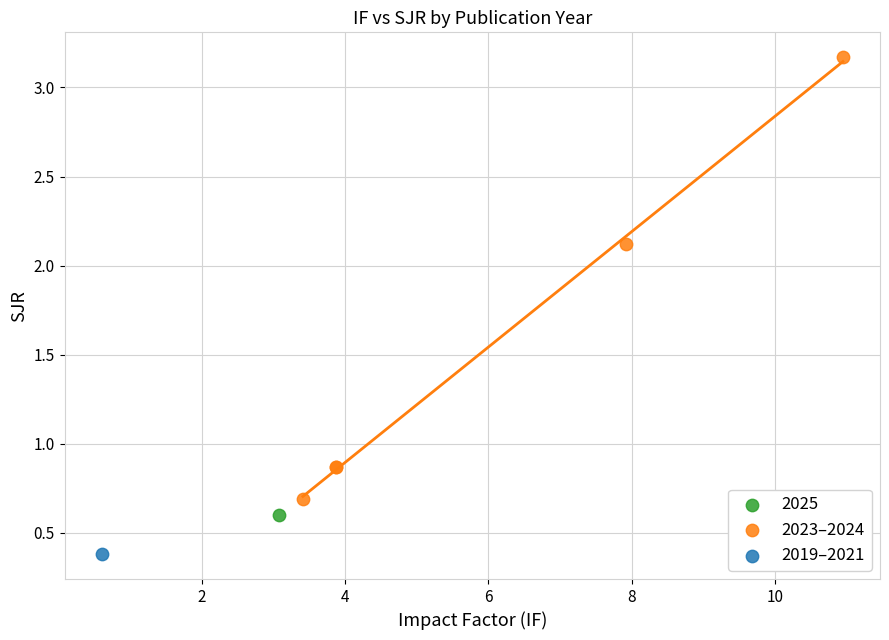

What are all the series names shown in the legend?

2025, 2023–2024, 2019–2021